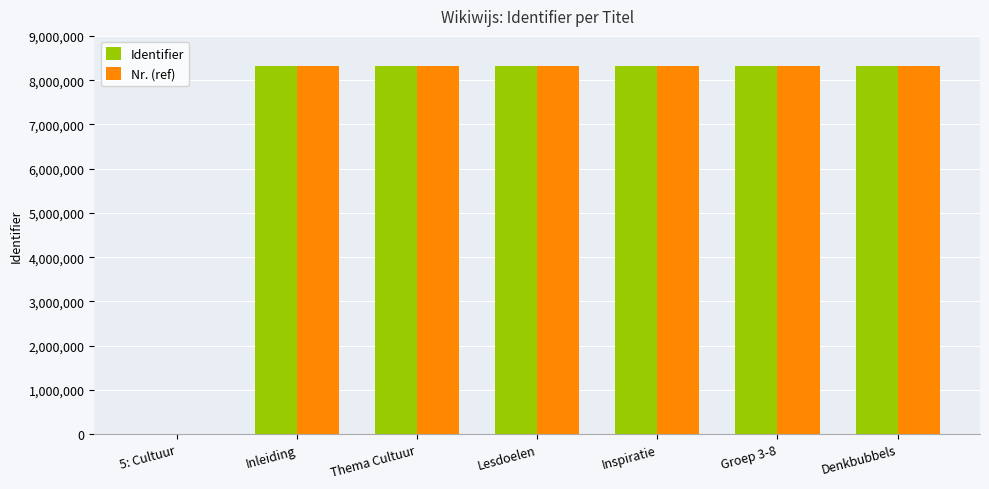

What is the sum of all Identifier values?

49935452